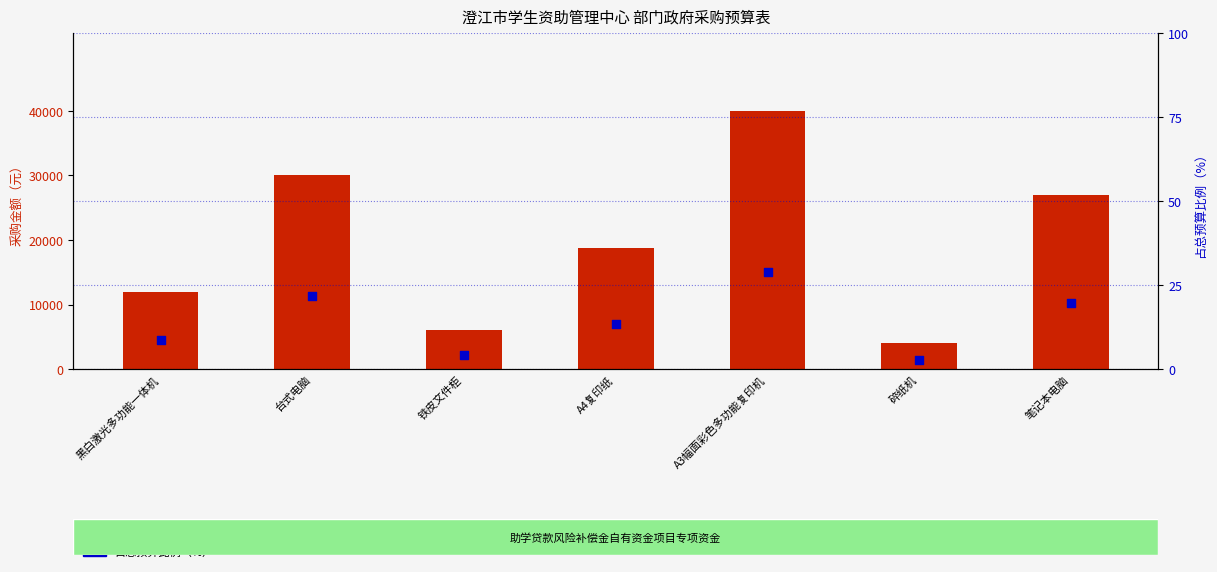

At which category is the sum across all series the highest?

A3幅面彩色多功能复印机